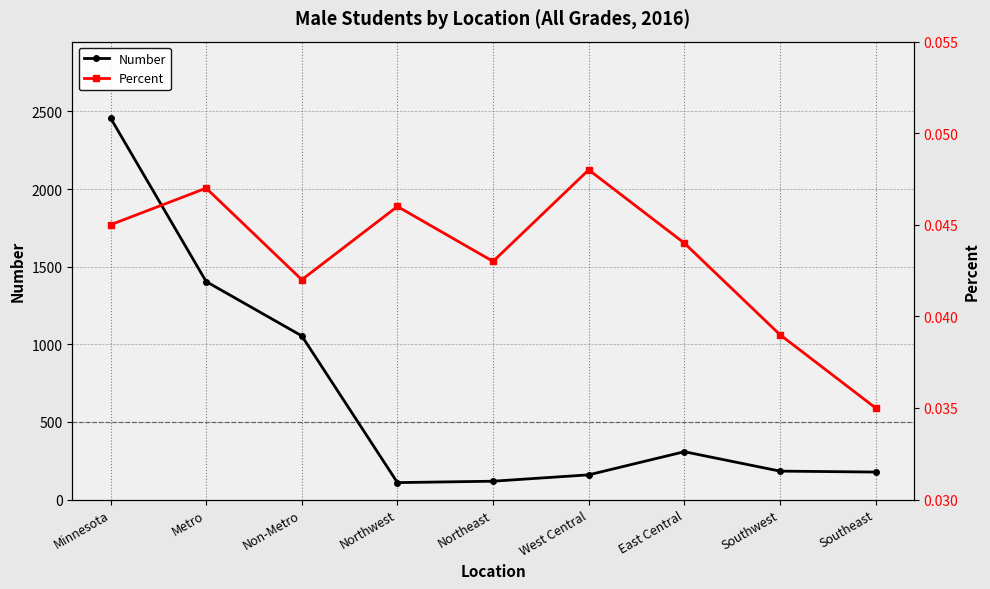

True or false: Number and Percent cross at least once.

False